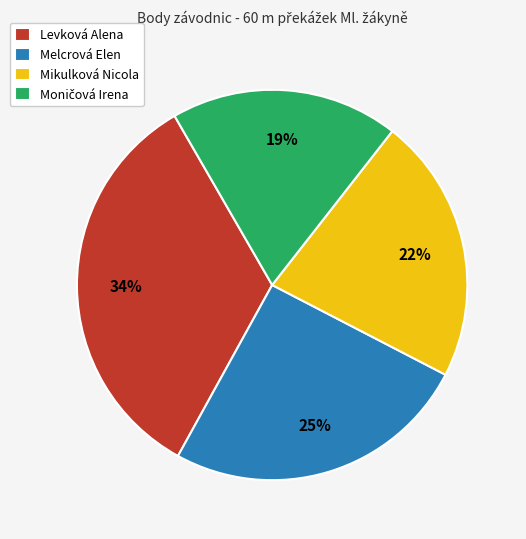

Is there a majority slice in this chart?

No